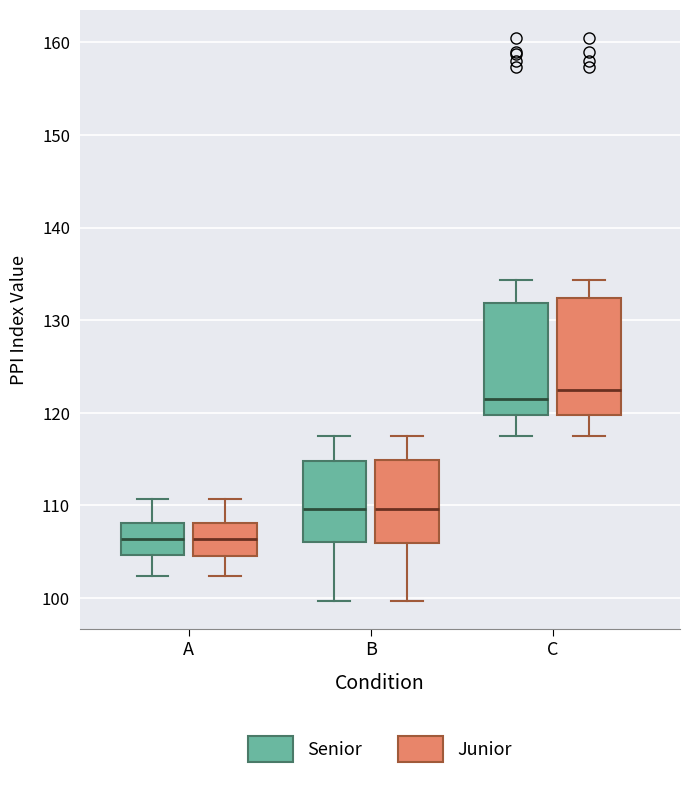

Where does the upper whisker of the box for C (Junior) end on the y-axis? The values are not printed on the chart, so give them approximately, as read against the axis.

134